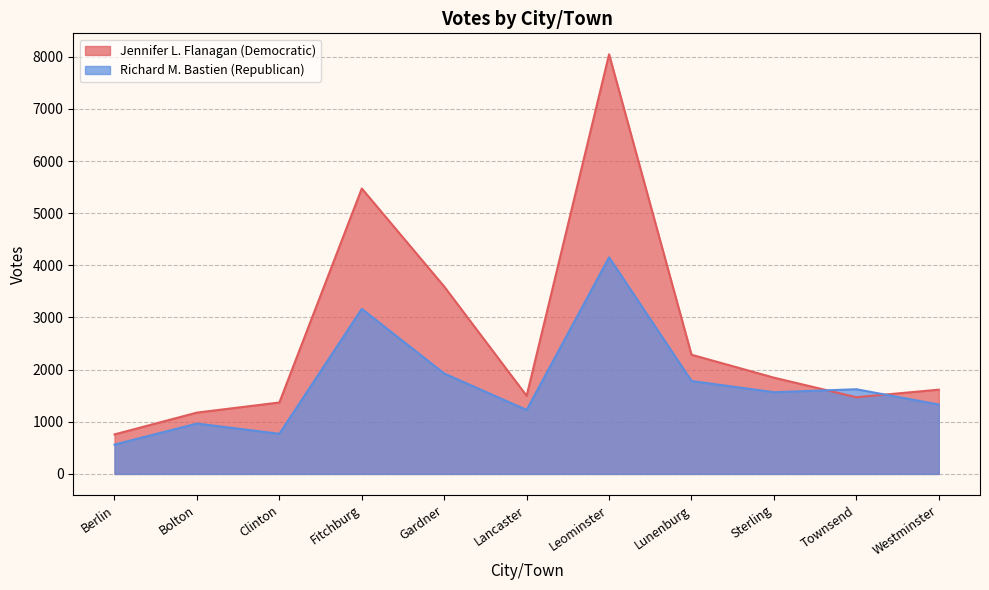

Reading left to right, extract all data points from this chart.

Jennifer L. Flanagan (Democratic): Berlin=758	Bolton=1176	Clinton=1370	Fitchburg=5473	Gardner=3593	Lancaster=1498	Leominster=8046	Lunenburg=2286	Sterling=1846	Townsend=1471	Westminster=1616
Richard M. Bastien (Republican): Berlin=563	Bolton=966	Clinton=770	Fitchburg=3165	Gardner=1926	Lancaster=1227	Leominster=4153	Lunenburg=1782	Sterling=1567	Townsend=1624	Westminster=1331